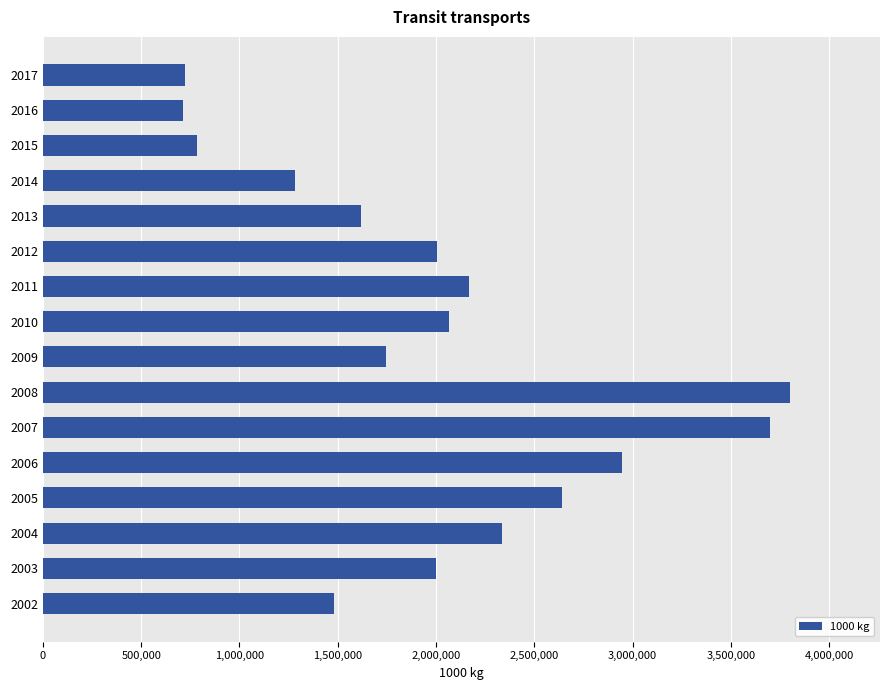

What is the value of the 1st bar from the top?

722892.6